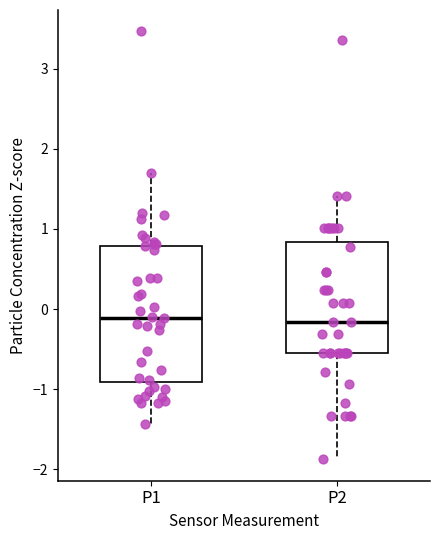

Where does the median line of the box for P1 sit on the y-axis? The values are not printed on the chart, so give them approximately, as read against the axis.

-0.1